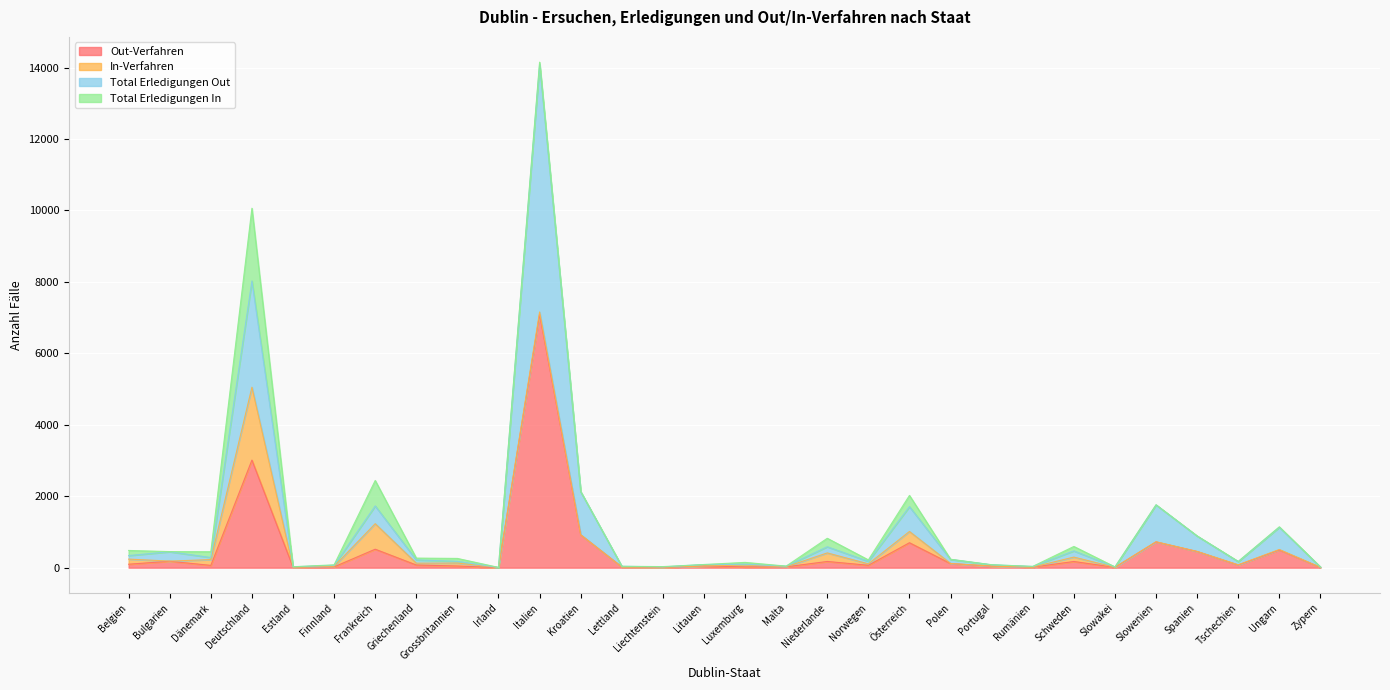

What position from the right is Estland?

26